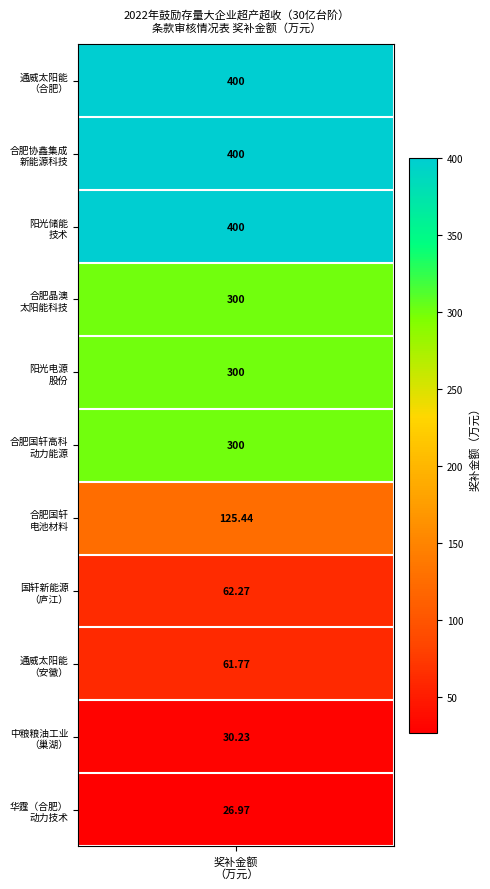

True or false: the data shows 300.0 at 4.

True